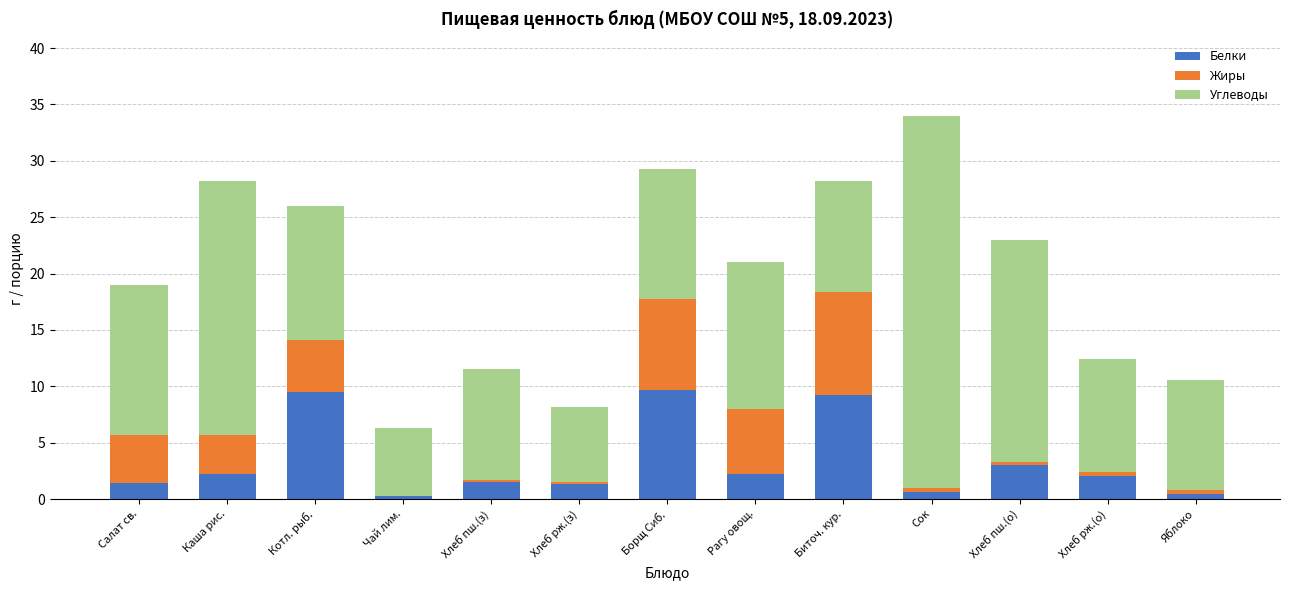

The Белки series shows 9.7 at Борщ Сиб.. True or false?

True